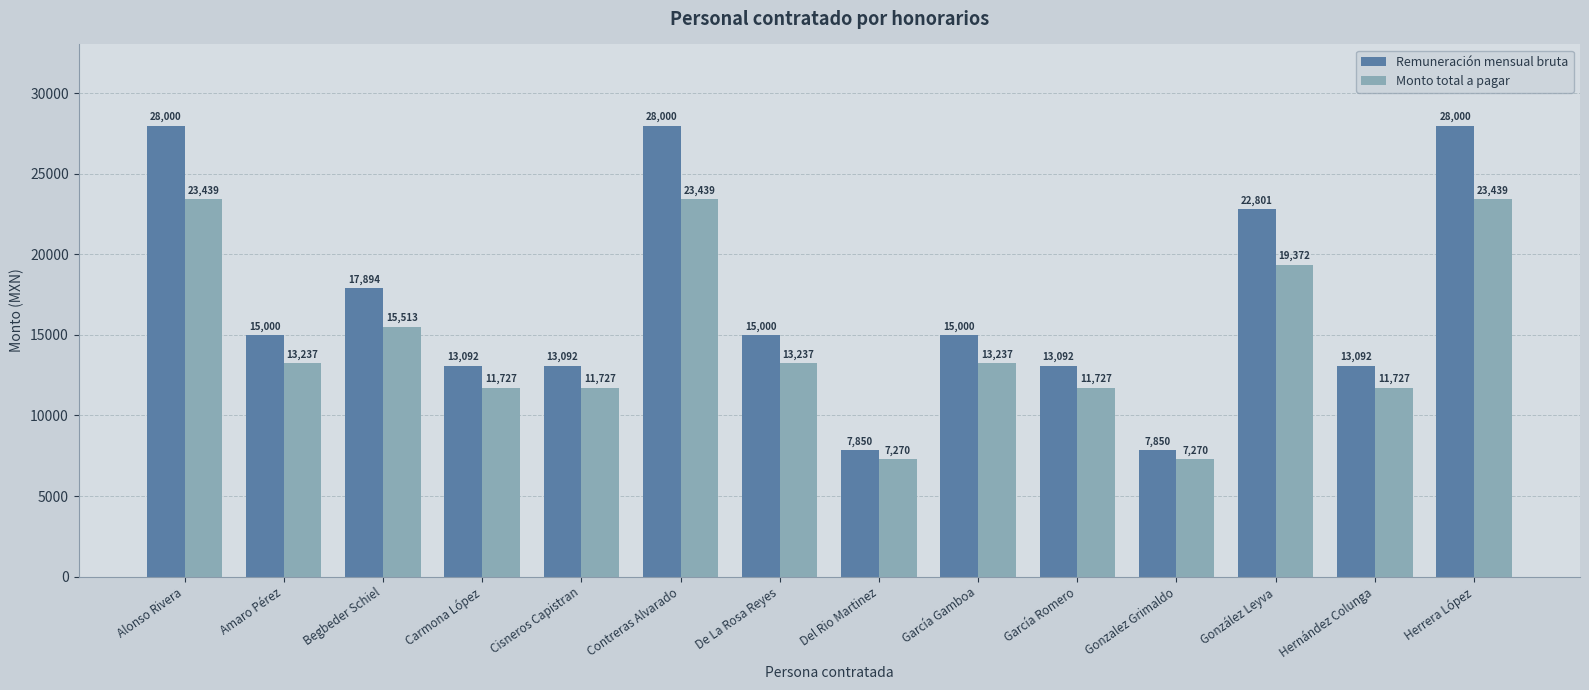

At which label does Remuneración mensual bruta first exceed 15000?

Alonso Rivera